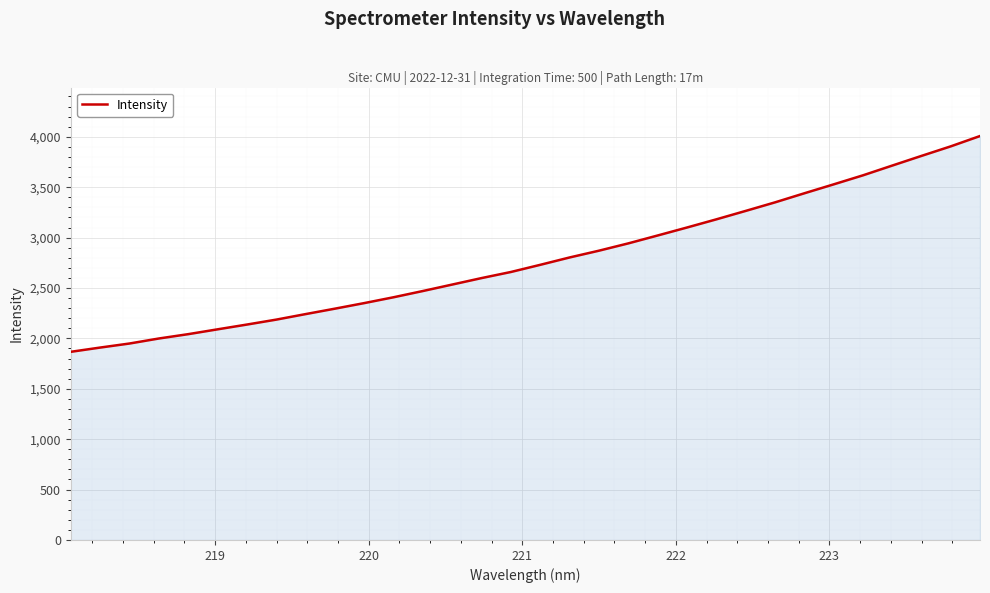

What is the difference between the maximum and minimum values?

2140.8